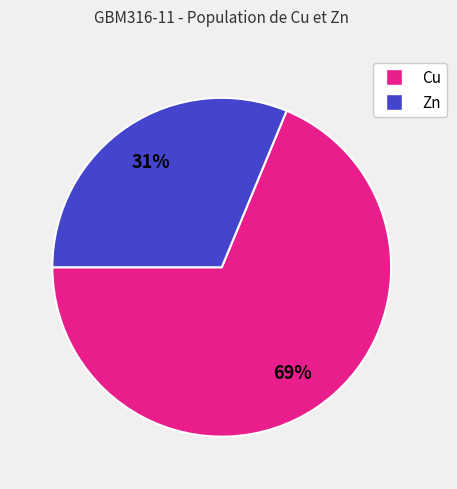

How many slices are in this pie chart?

2